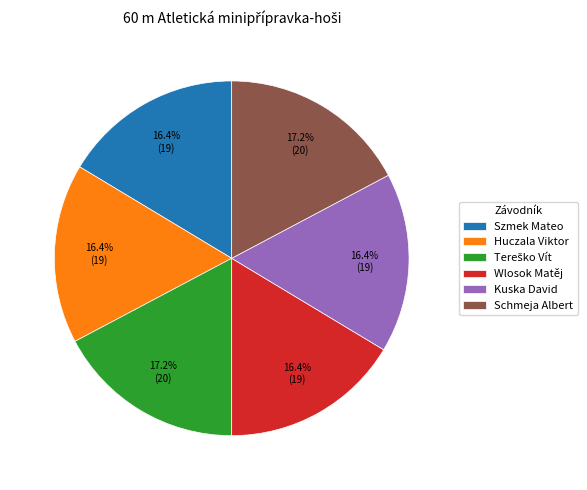

To the nearest percent, what percentage of the pie is Wlosok Matěj?

16%